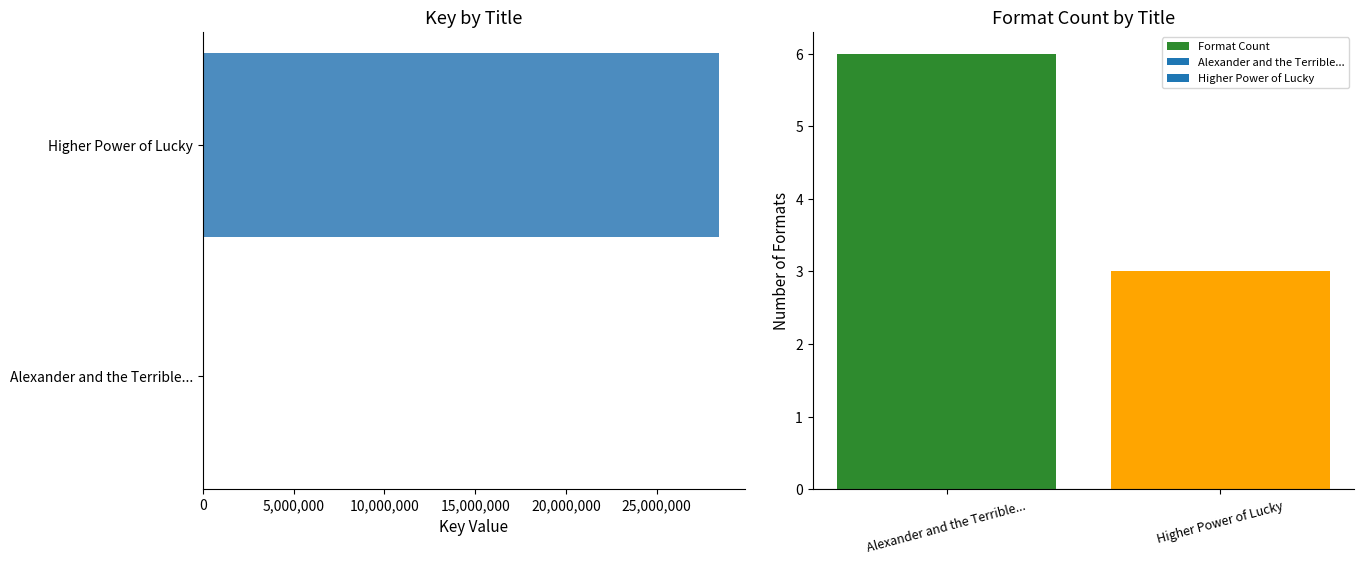

How many values in the Format Count series are below 6?

1